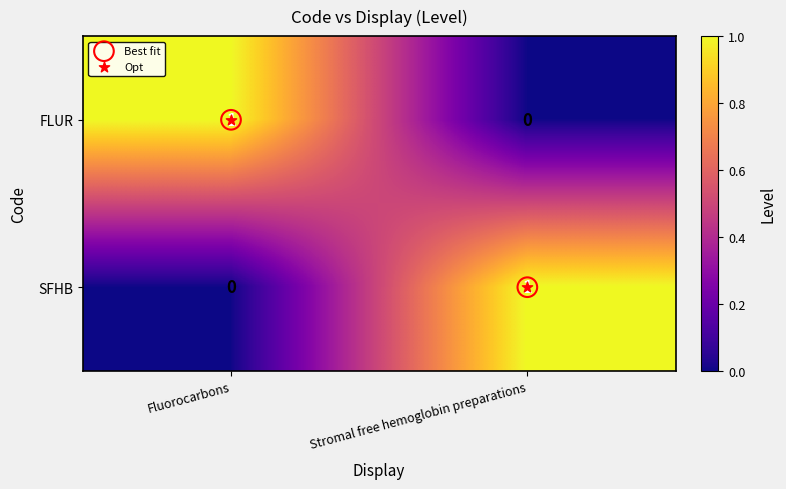

How many values in the SFHB series are below 1?

1